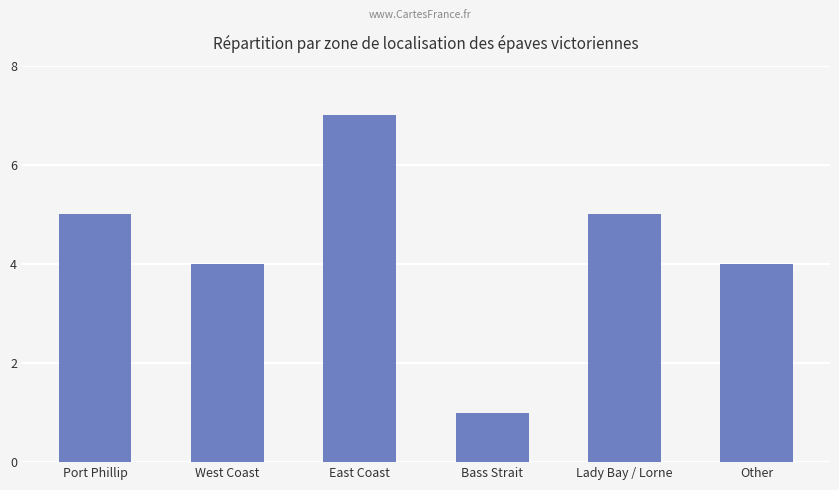

What is the maximum value shown in the chart?

7